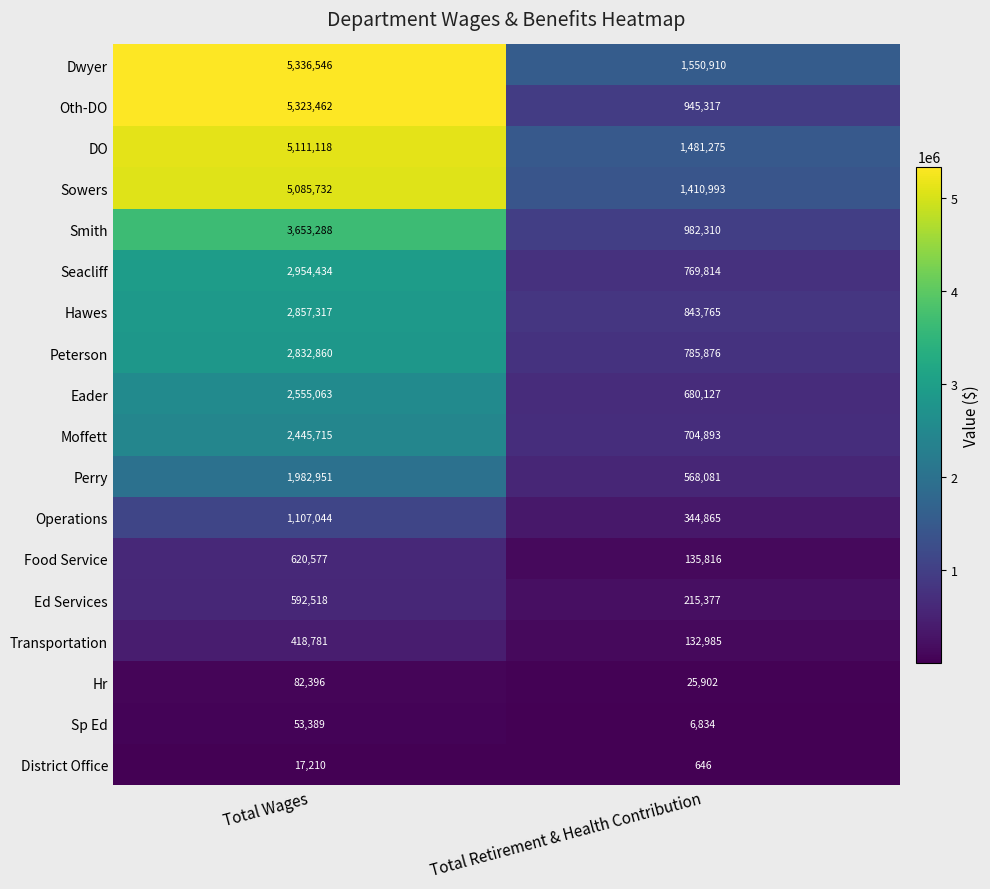

Which series changed the most between Total Wages and Total Retirement & Health Contribution?

Oth-DO